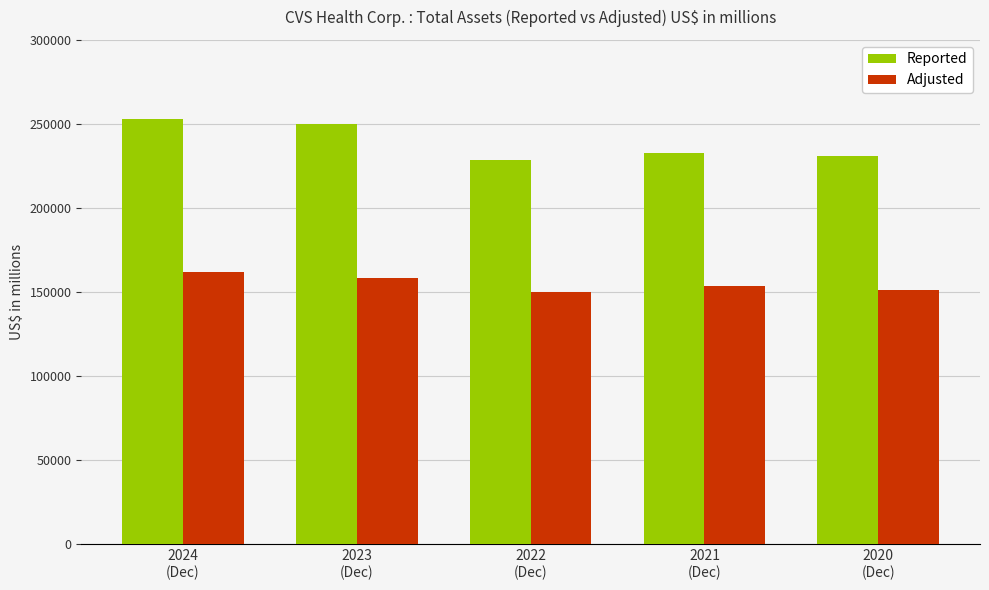

How many bars are there in each group?

2